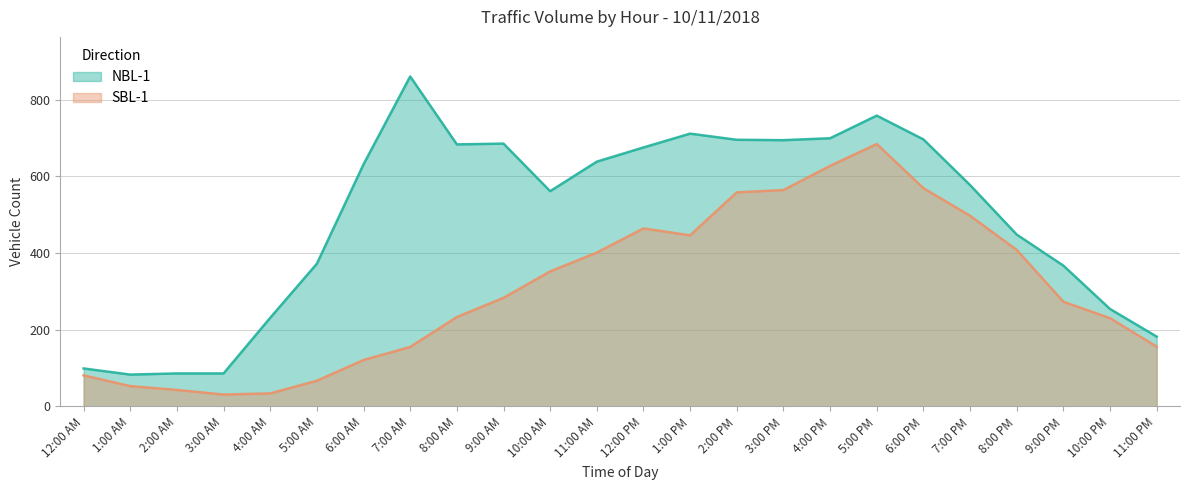

What is the sum of all NBL-1 values?

11771